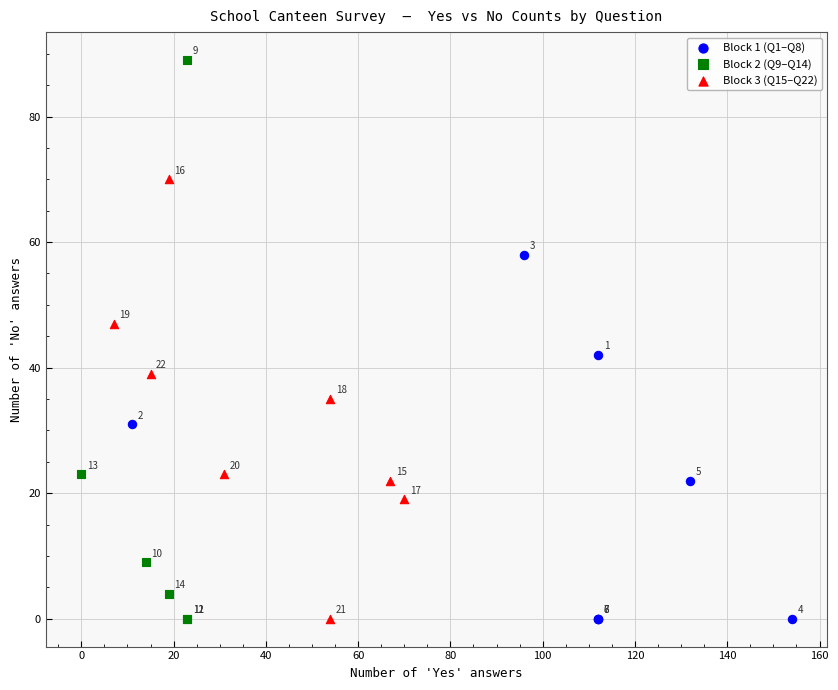

Which series reaches the maximum Y coordinate?

Block 2 (Q9–Q14)